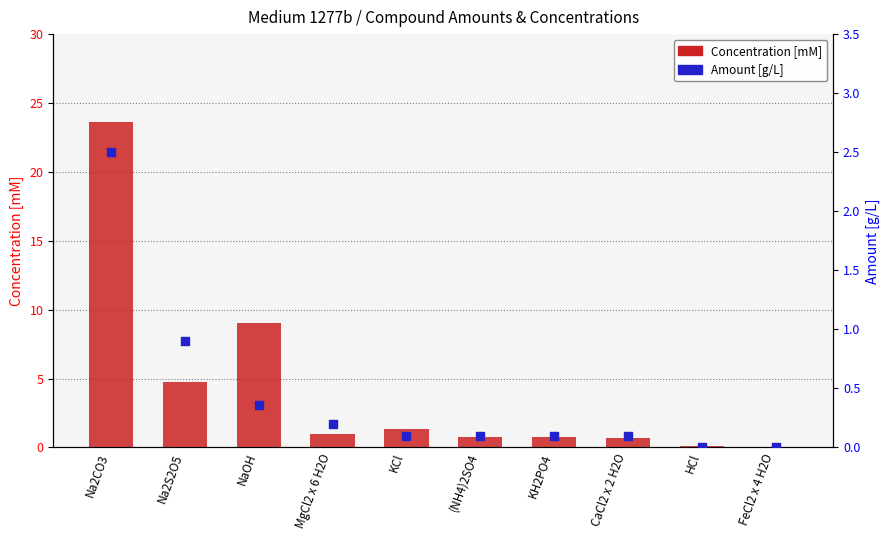

What is the total value across all series at Na2CO3?

26.1